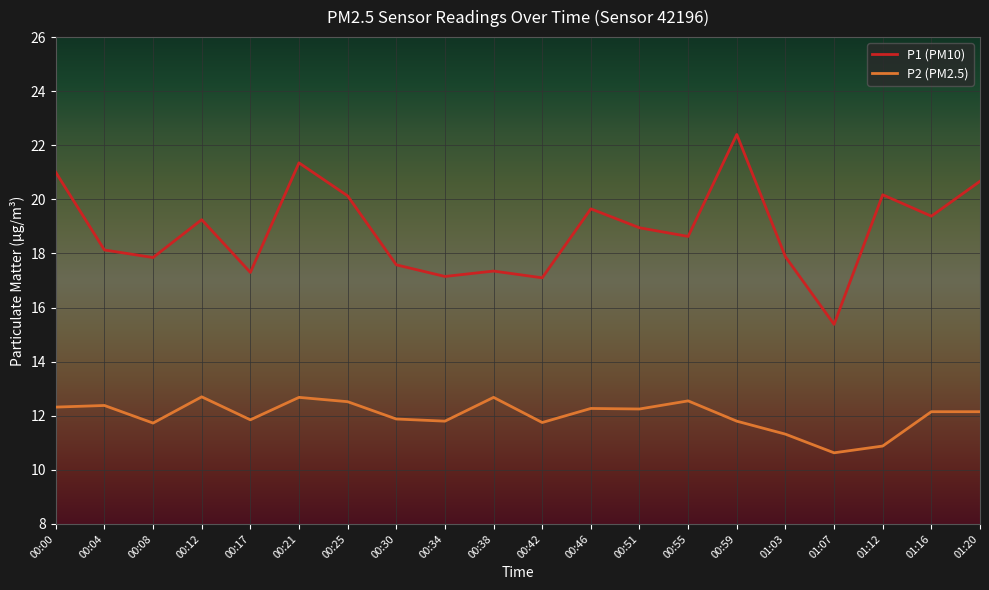

What is the difference between the highest and lowest values at 00:55?

6.1